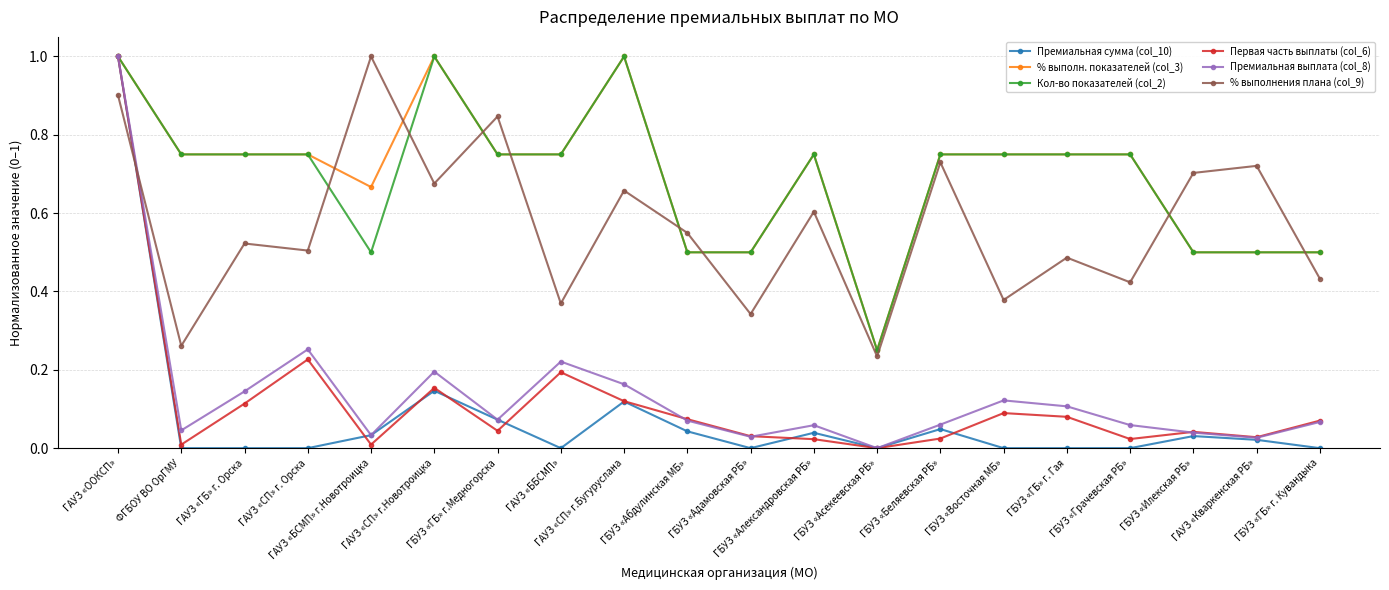

Which series ends up on top after the final intersection of Первая часть выплаты (col_6) and % выполнения плана (col_9)?

% выполнения плана (col_9)